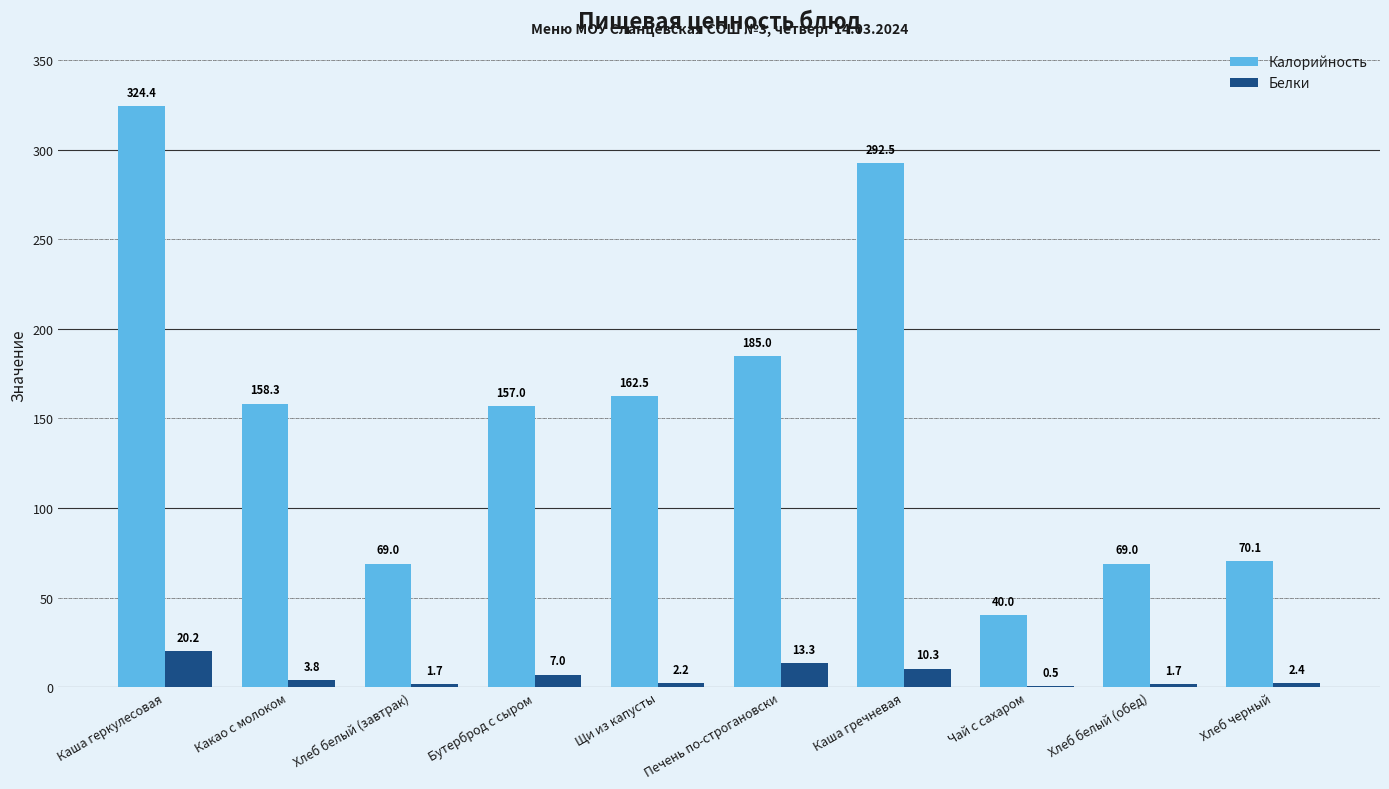

Which series has the largest total across all categories?

Калорийность